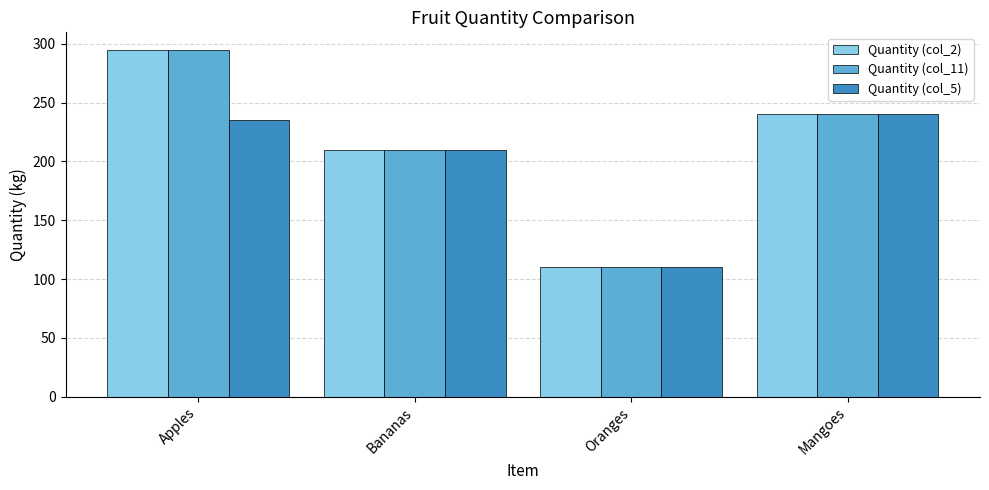

What is the average value of the Quantity (col_11) series?

214